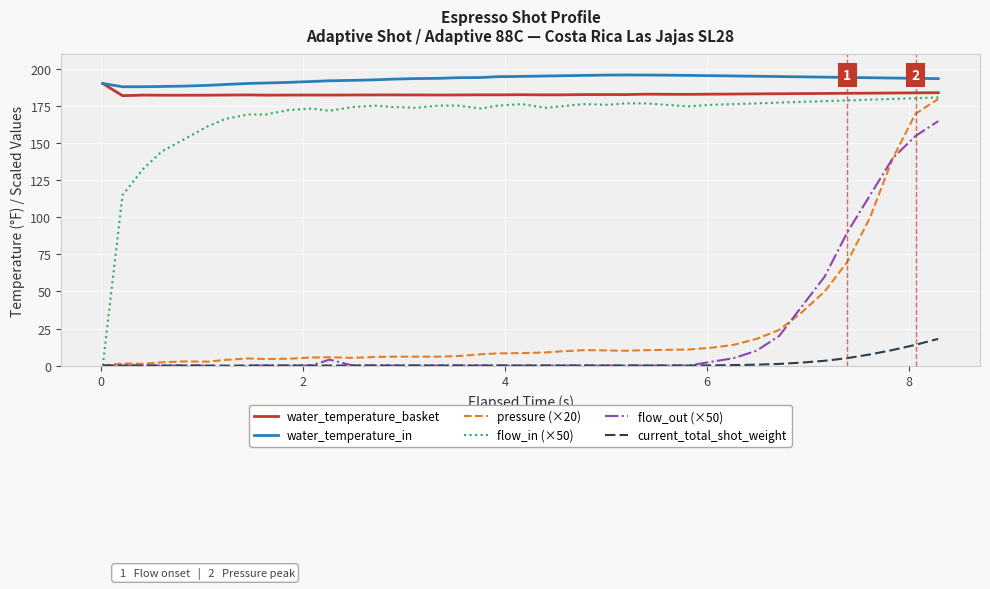

True or false: water_temperature_in and flow_in (×50) intersect in this chart.

False